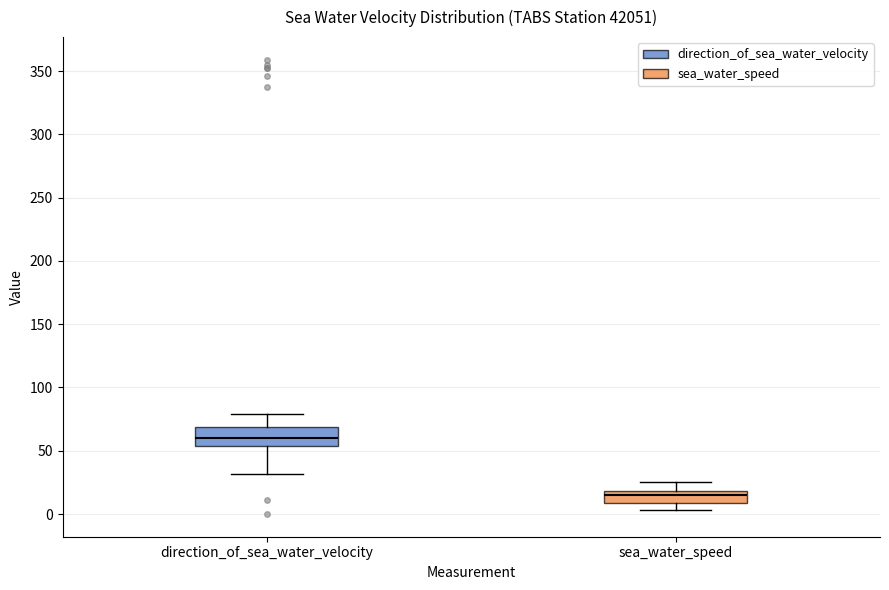

Reading left to right, transcribe this box plot: for each box, give where its median line is, the range the box spans, and where its two whiskers end, as read against the y-axis. The values are not printed on the chart, so give them approximately, as read against the axis.

direction_of_sea_water_velocity: median 60, box 55 to 70, whiskers 30 to 80
sea_water_speed: median 15, box 10 to 20, whiskers 5 to 25